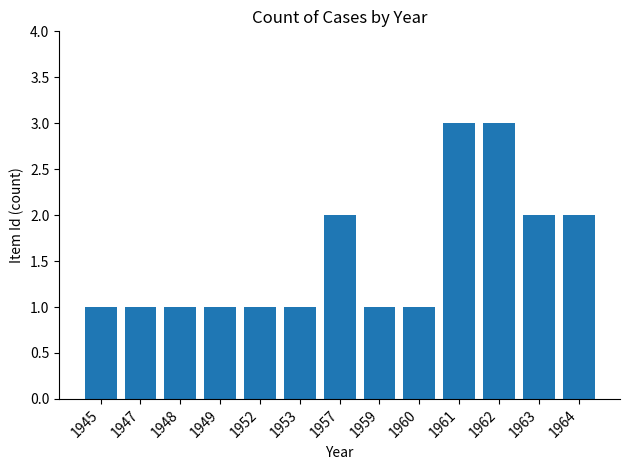

The value at 1957 is 3. True or false?

False